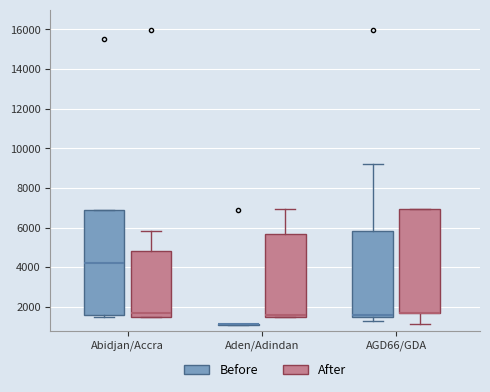

Reading left to right, transcribe this box plot: for each box, give where its median line is, the range the box spans, and where its two whiskers end, as read against the y-axis. The values are not printed on the chart, so give them approximately, as read against the axis.

Abidjan/Accra (Before): median 4200, box 1600 to 6800, whiskers 1400 to 6800
Abidjan/Accra (After): median 1600, box 1400 to 4800, whiskers 1400 to 5800
Aden/Adindan (Before): box collapsed to a line at 1200, whiskers 1200 to 1200
Aden/Adindan (After): median 1600 (just above the box's lower edge), box 1600 to 5600, whiskers 1400 to 7000
AGD66/GDA (Before): median 1600, box 1400 to 5800, whiskers 1200 to 9200
AGD66/GDA (After): median 1600 (drawn on the box's lower edge), box 1600 to 7000, whiskers 1200 to 7000